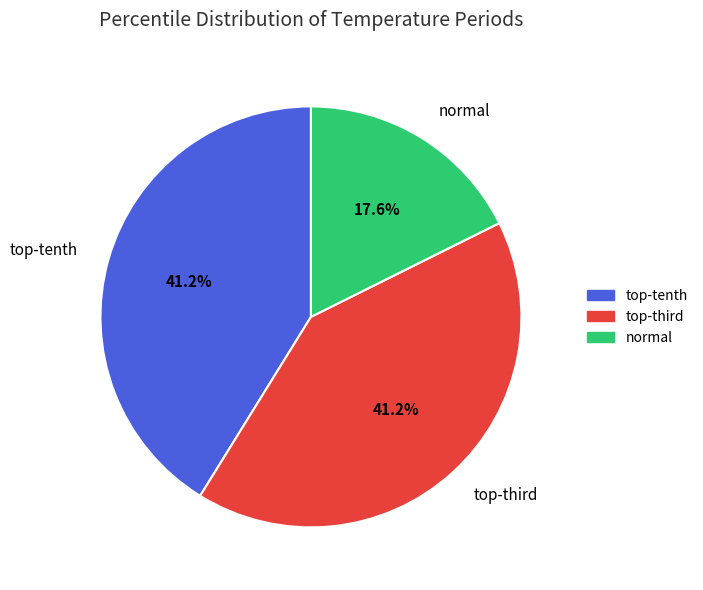

Which category has the smallest portion of the pie?

normal